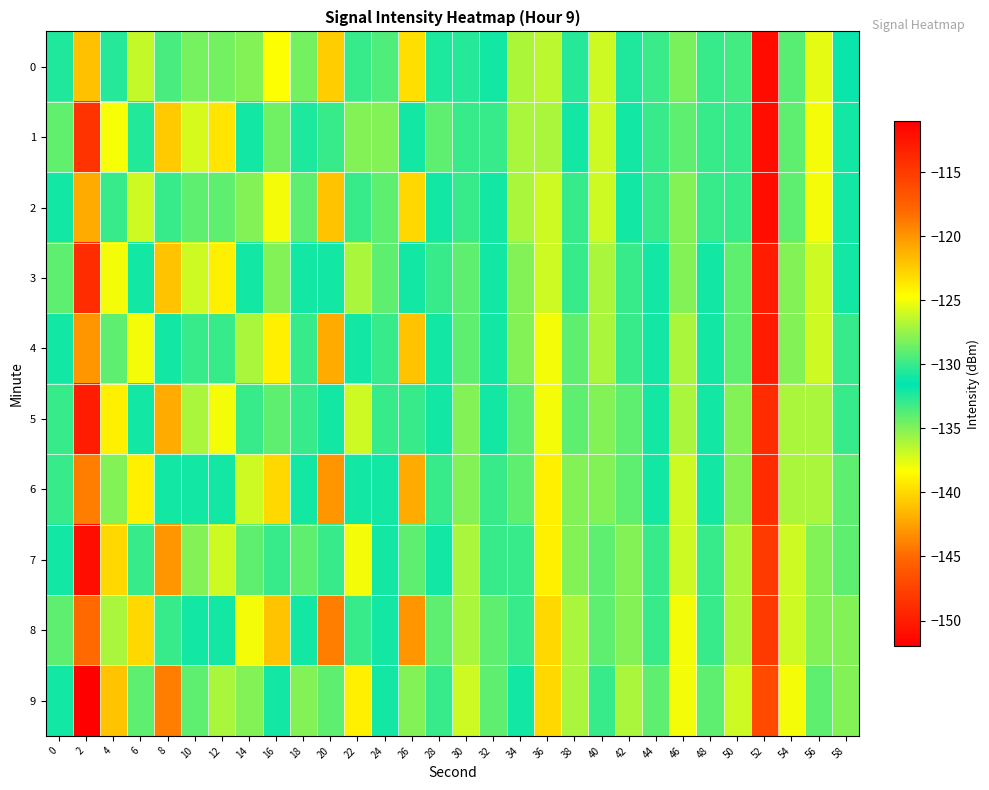

What is the maximum value shown in the chart?

-111.8